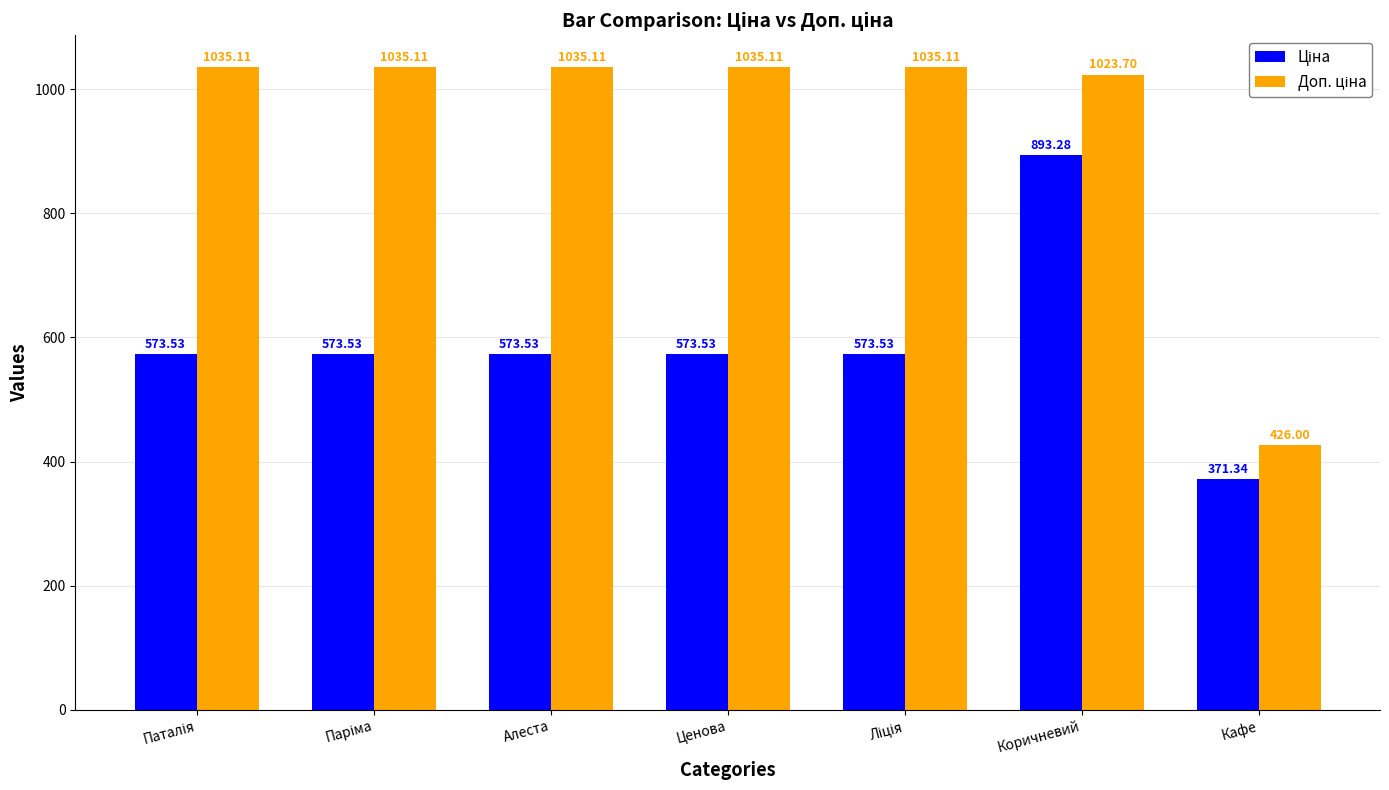

At how many categories does at least one series exceed 548?

6